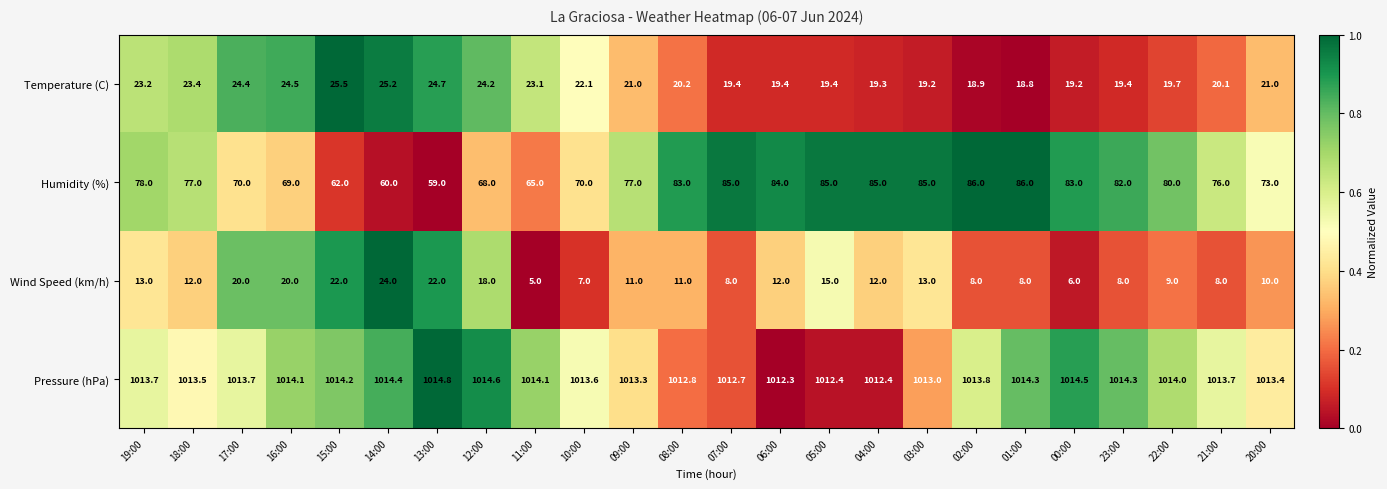

Is it true that Humidity (%) equals 85.0 at 05:00?

True